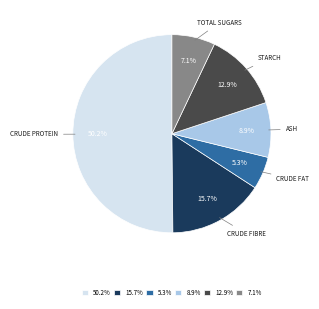

To the nearest percent, what is the difference between the largest and smallest slice percentages?

45%